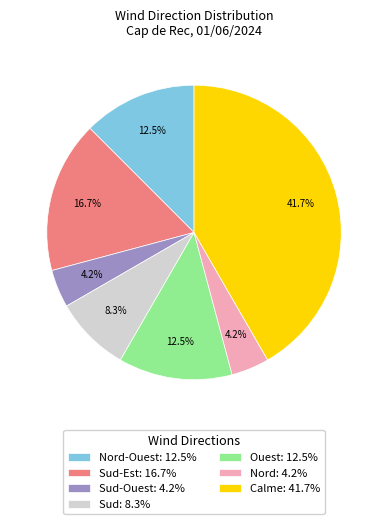

How much of the chart is everything except Sud-Est: 16.7%?

83.3%